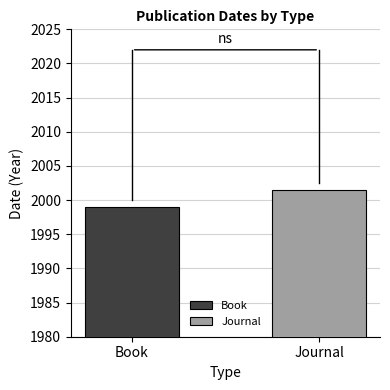

What is the maximum value shown in the chart?

2001.5